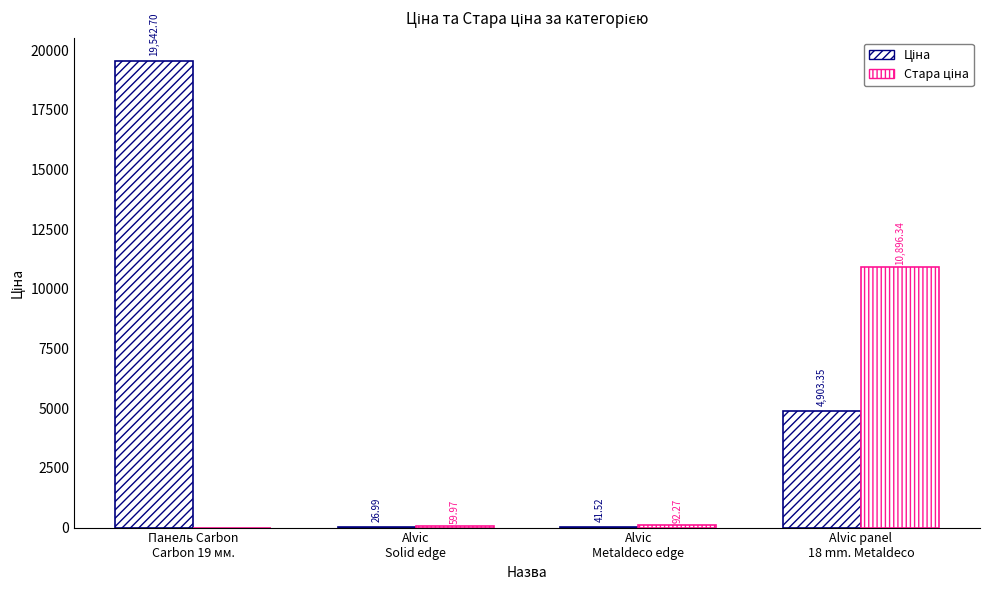

At how many categories does at least one series exceed 8864?

2